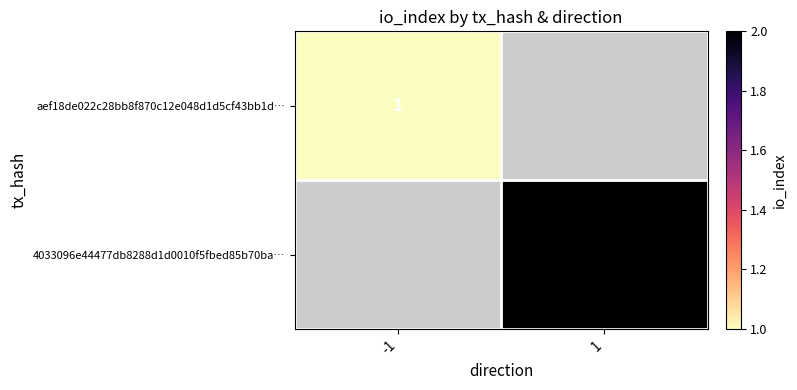

Is it true that 4033096e44477db8288d1d0010f5fbed85b70ba… equals 1 at 1?

False